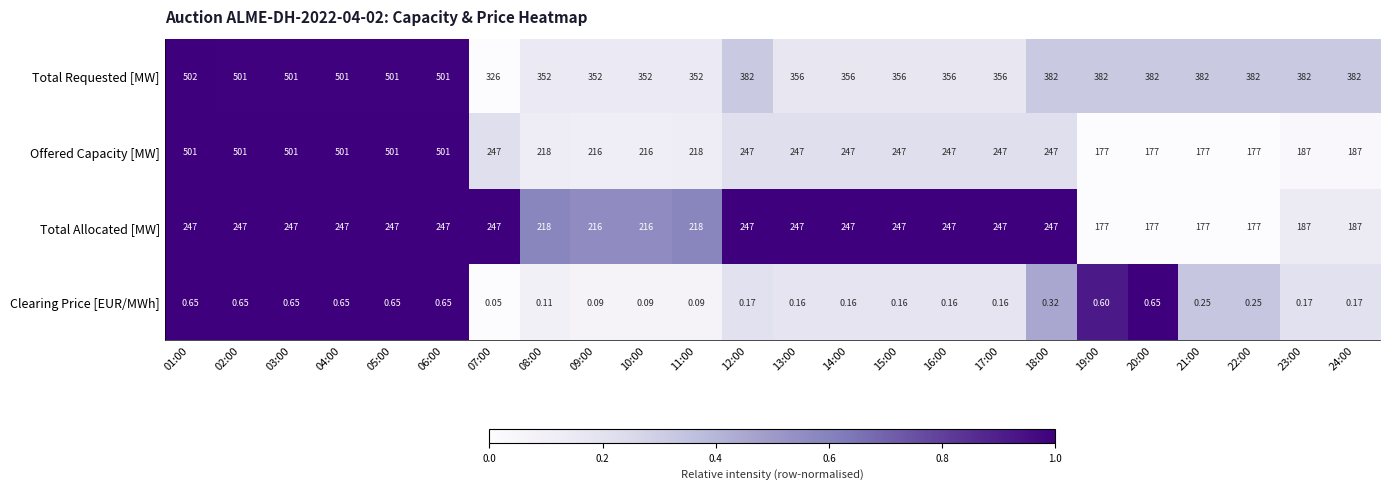

Which label corresponds to the smallest value in the chart?

07:00